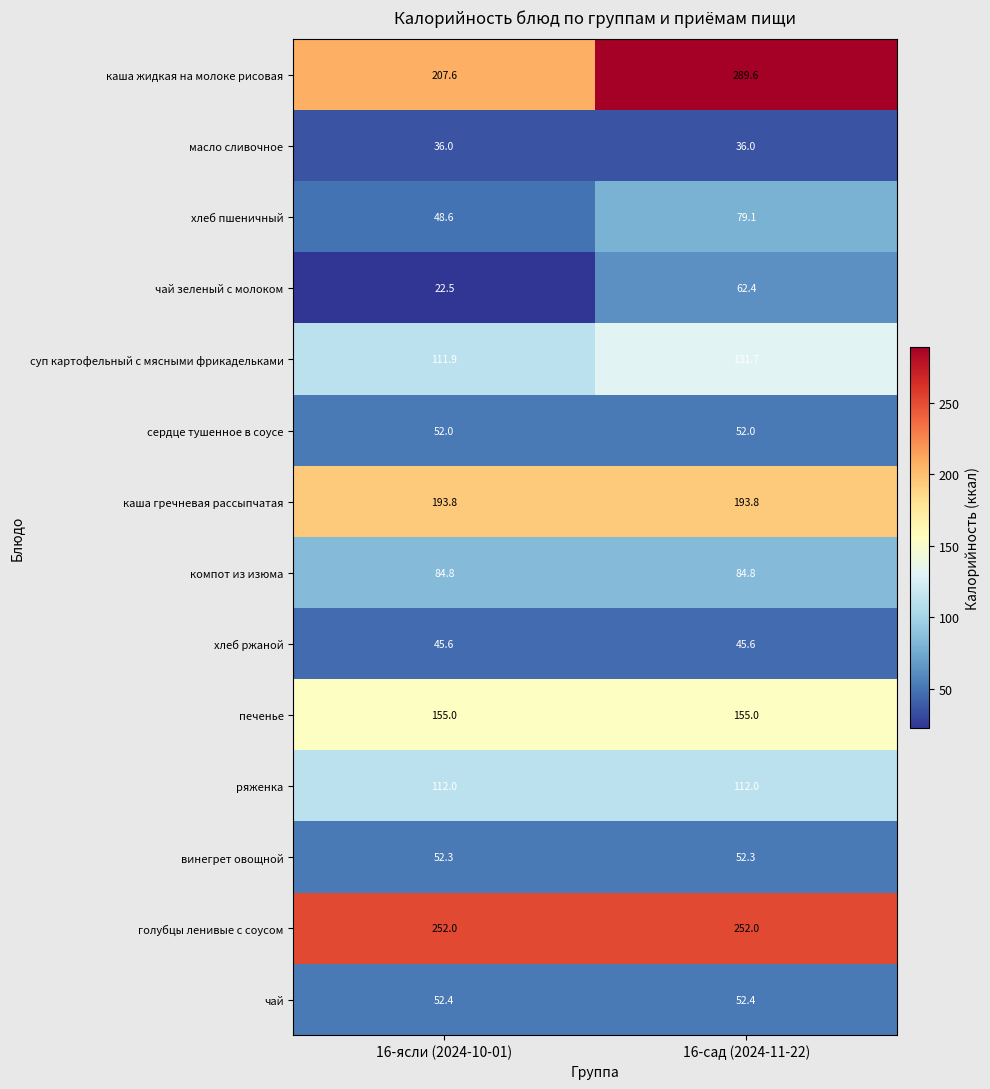

The value of голубцы ленивые с соусом at 16-сад (2024-11-22) is 359.1. True or false?

False